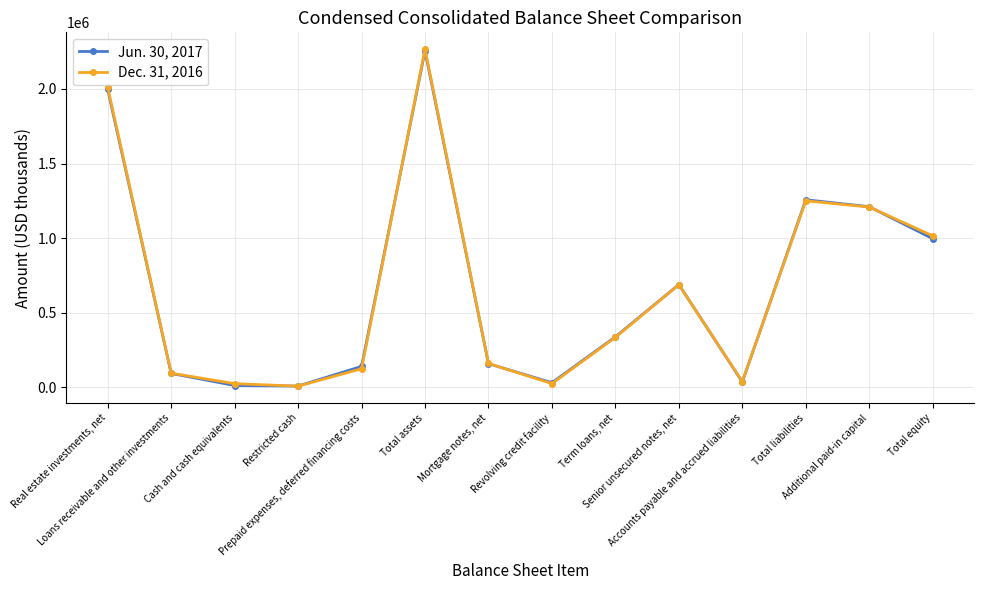

How many values in the Jun. 30, 2017 series are below 339248?

7